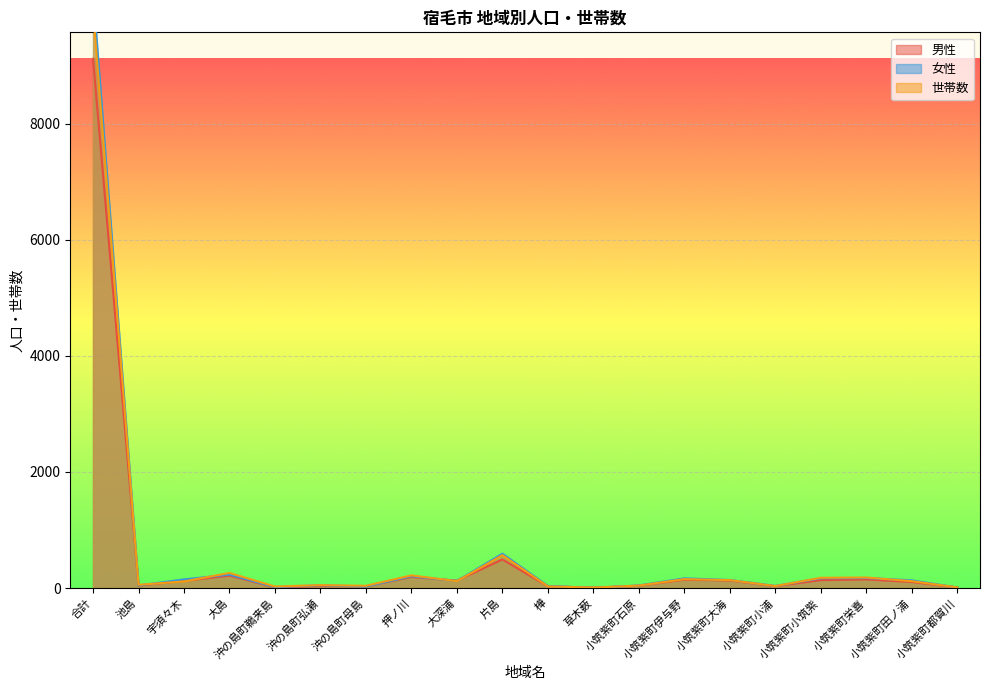

How many values in the 女性 series exceed 133?

9